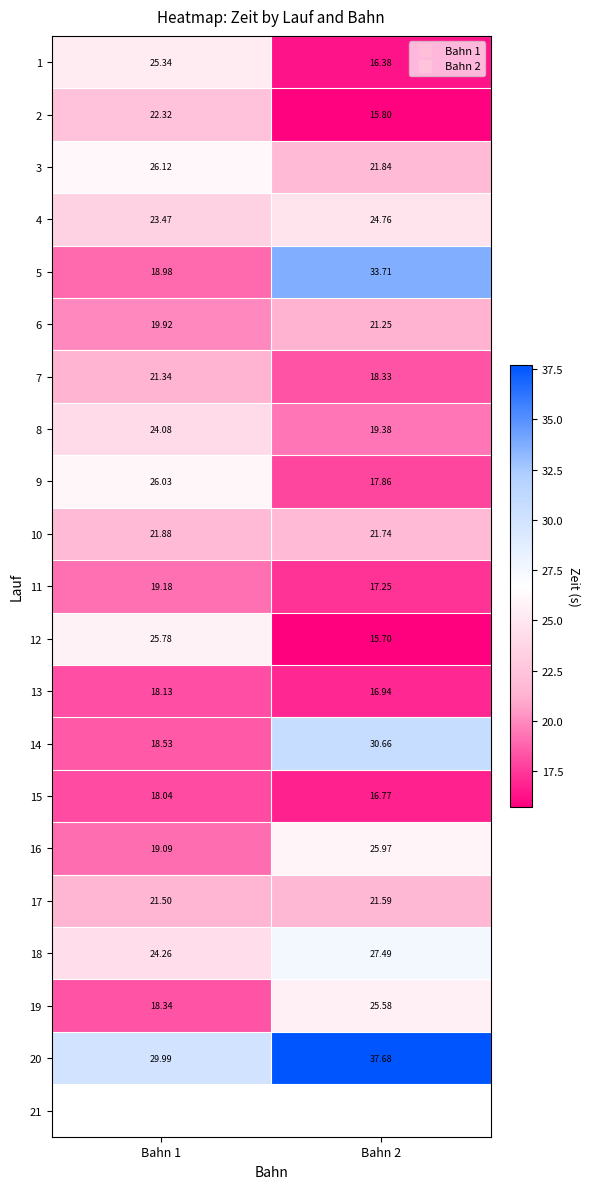

True or false: 9 has a value of 17.9 at Bahn 2.

True